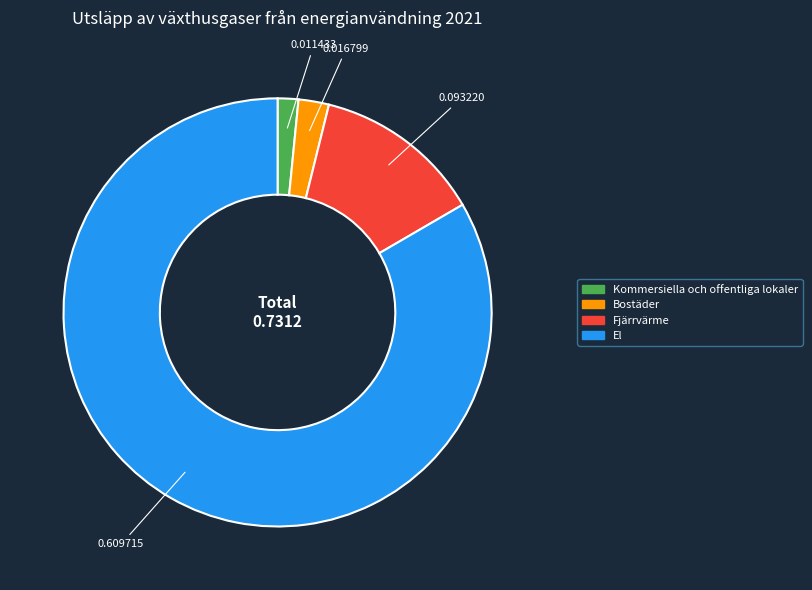

Do El and Kommersiella och offentliga lokaler together represent more than half of the pie?

Yes